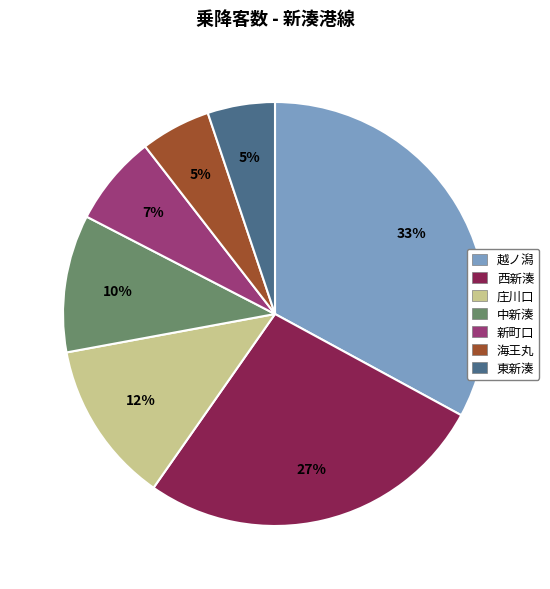

Does 中新湊 represent more than half of the total?

No